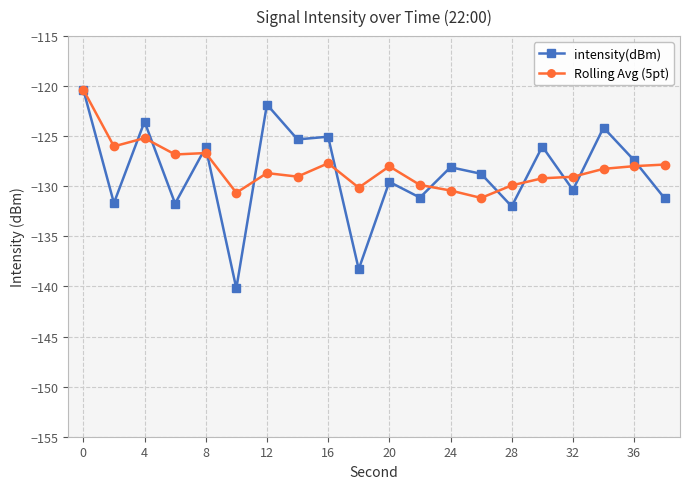

What is the minimum value for intensity(dBm)?

-140.2